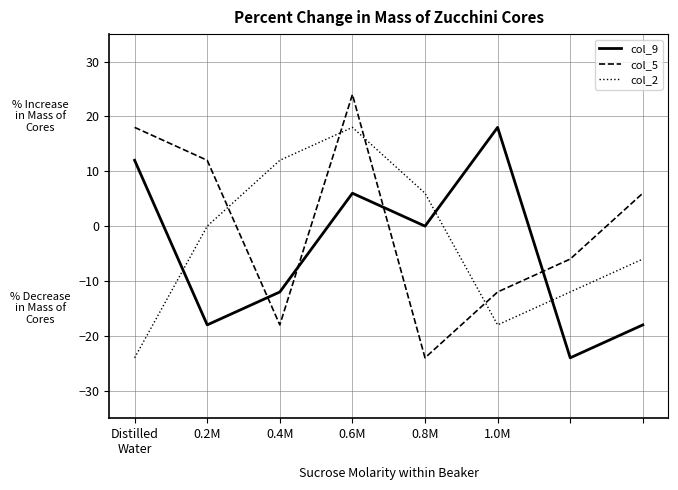

Which series ends up on top after the final intersection of col_2 and col_5?

col_5